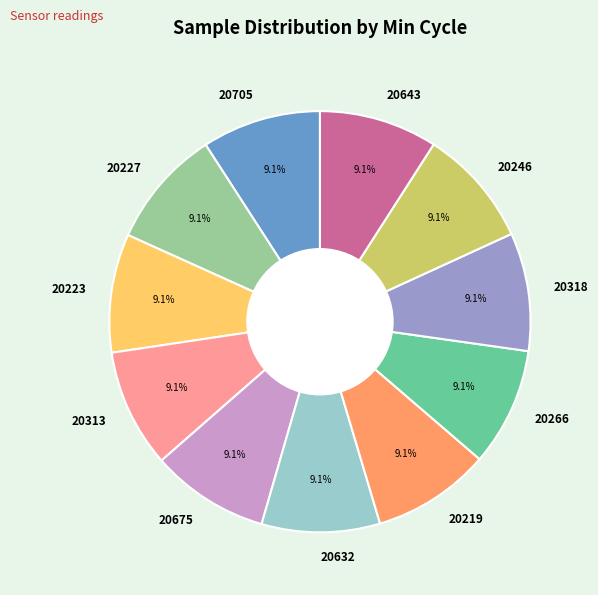

Approximately how many times larger is the value at 20318 compared to 20266?

1.0